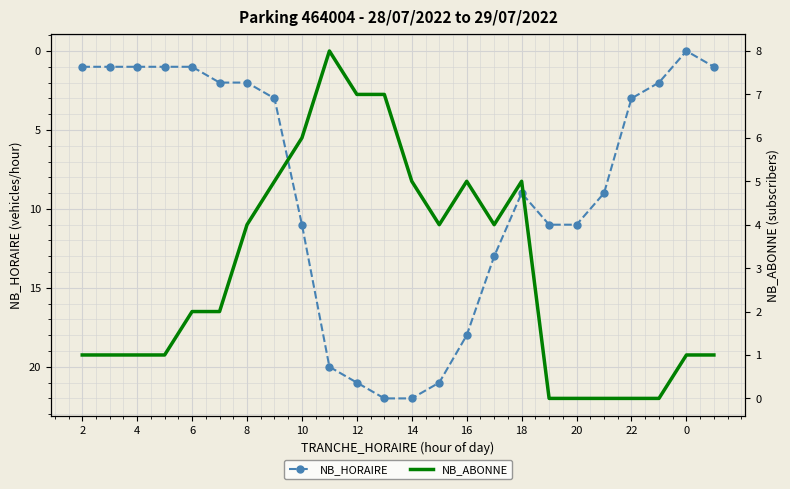

True or false: NB_HORAIRE has a value of -13 at 0.

False